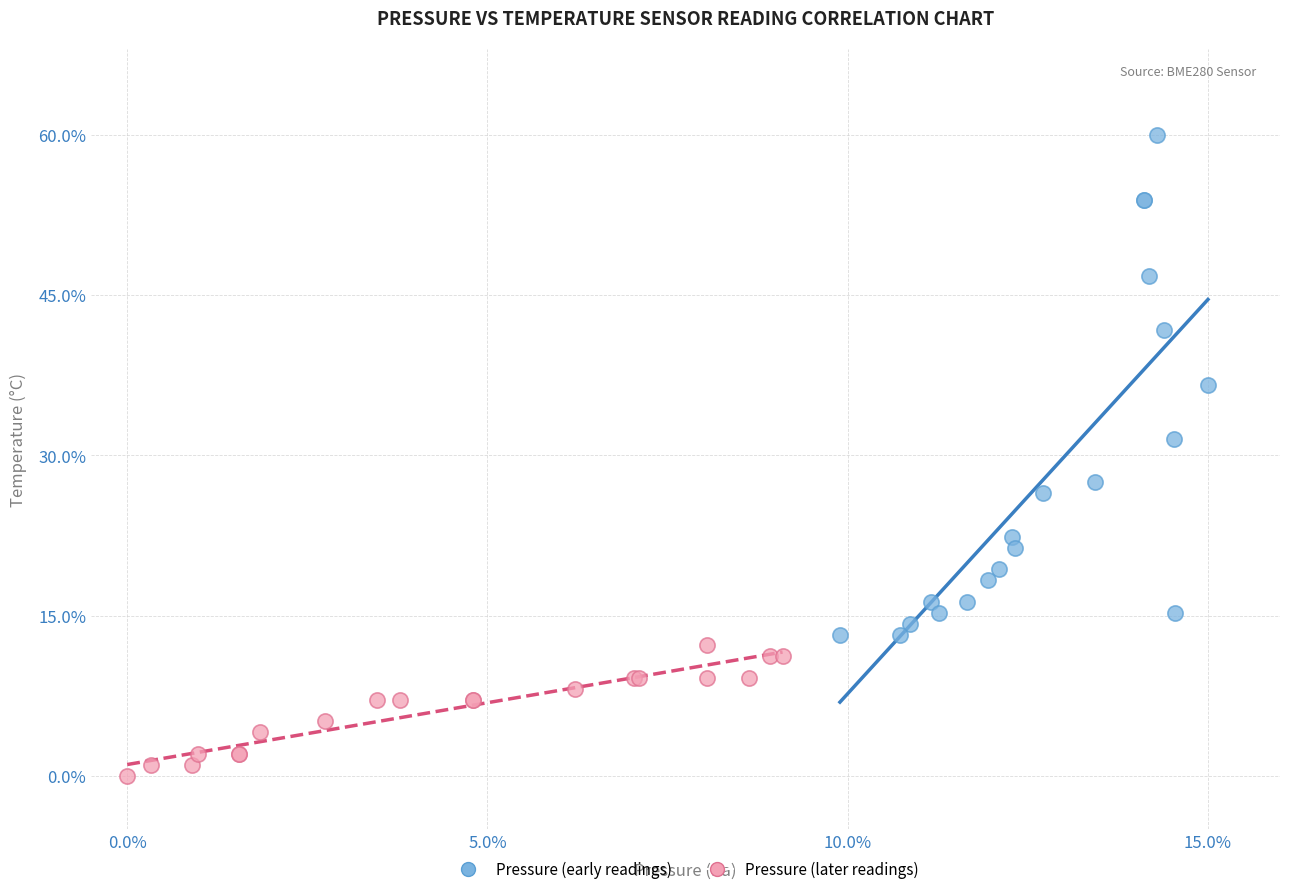

What are all the series names shown in the legend?

Pressure (early readings), Pressure (later readings)